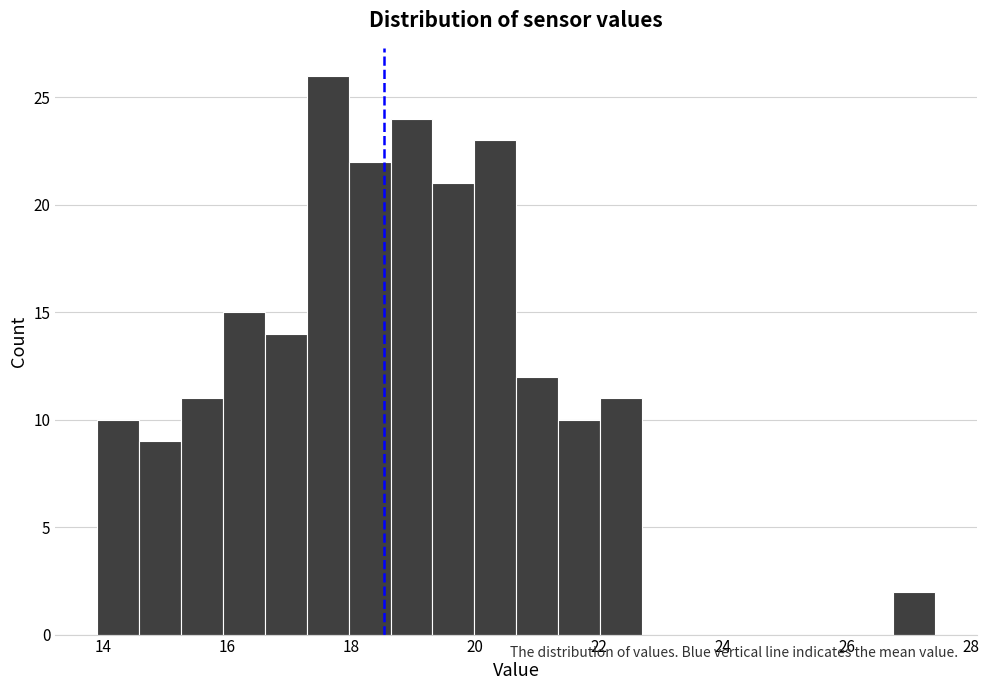

Read against the x-axis, roughly where is the centre of the tallest bar?

17.6